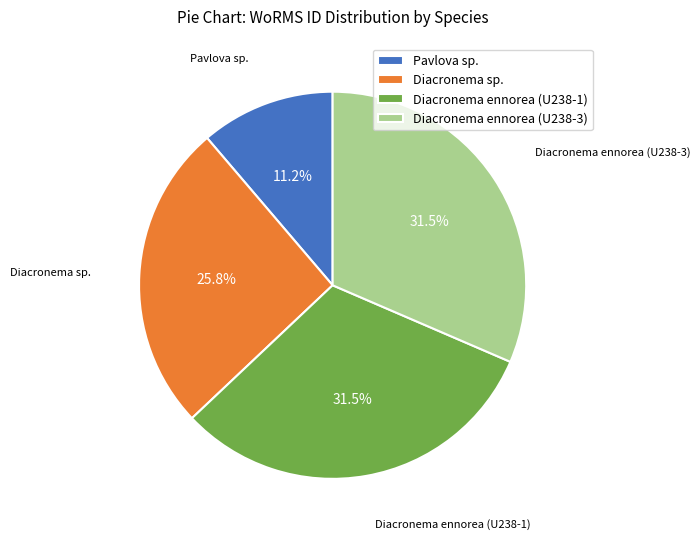

Count the number of slices in the pie.

4